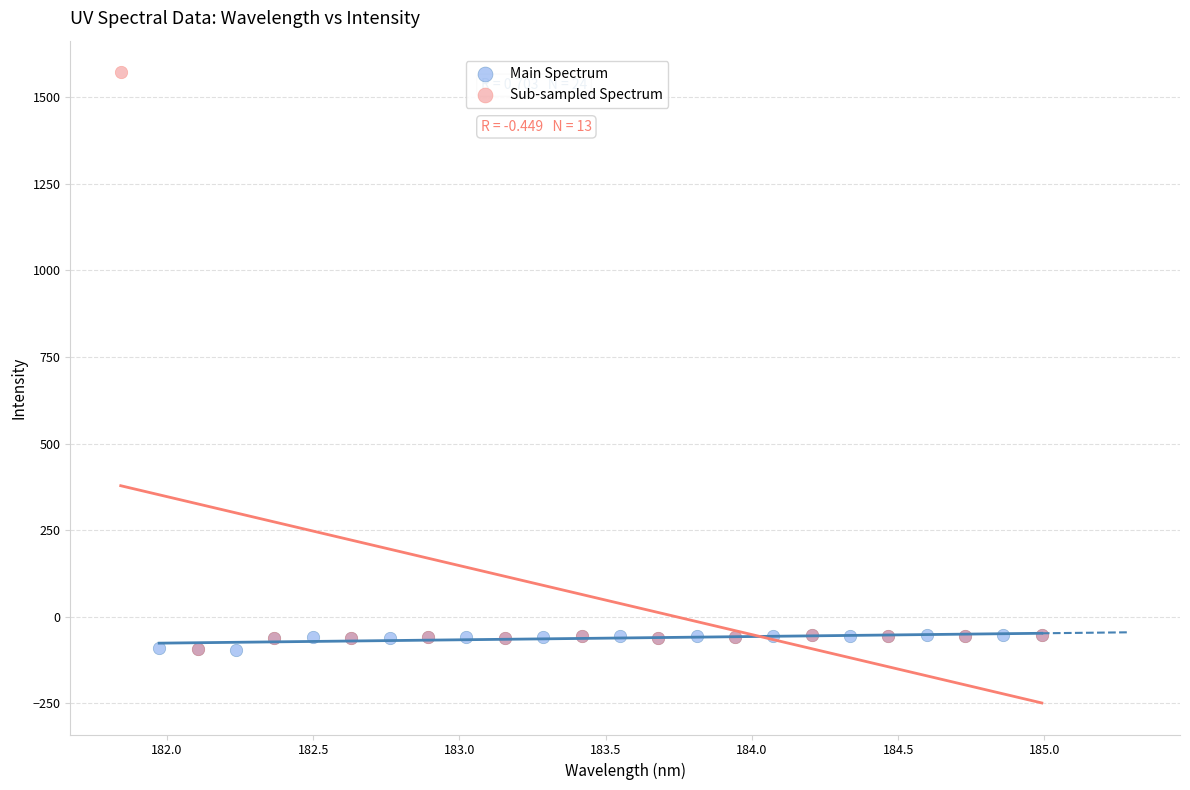

Which series contains the highest Y value?

Sub-sampled Spectrum